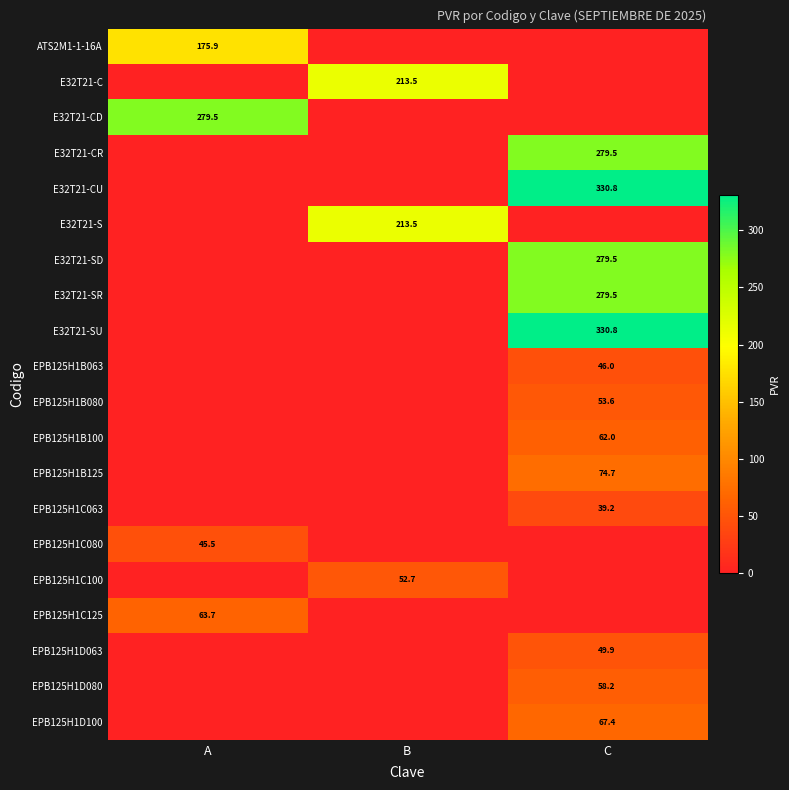

At how many categories does at least one series exceed 324?

1